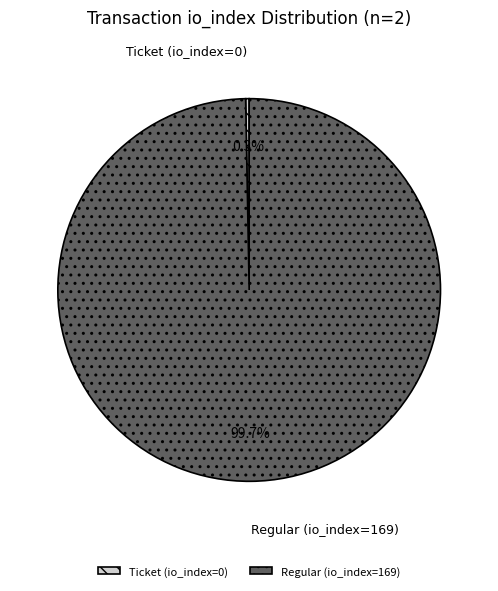

To the nearest percent, what percentage of the pie is Regular (io_index=169)?

100%